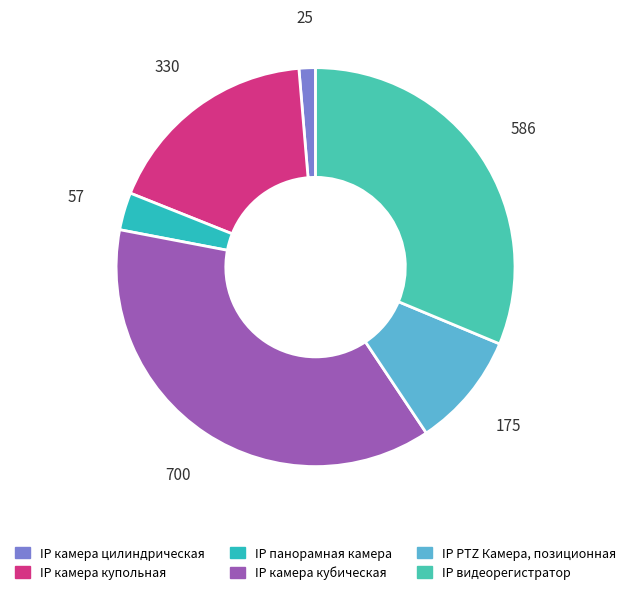

Which category has the biggest portion of the pie?

IP камера кубическая